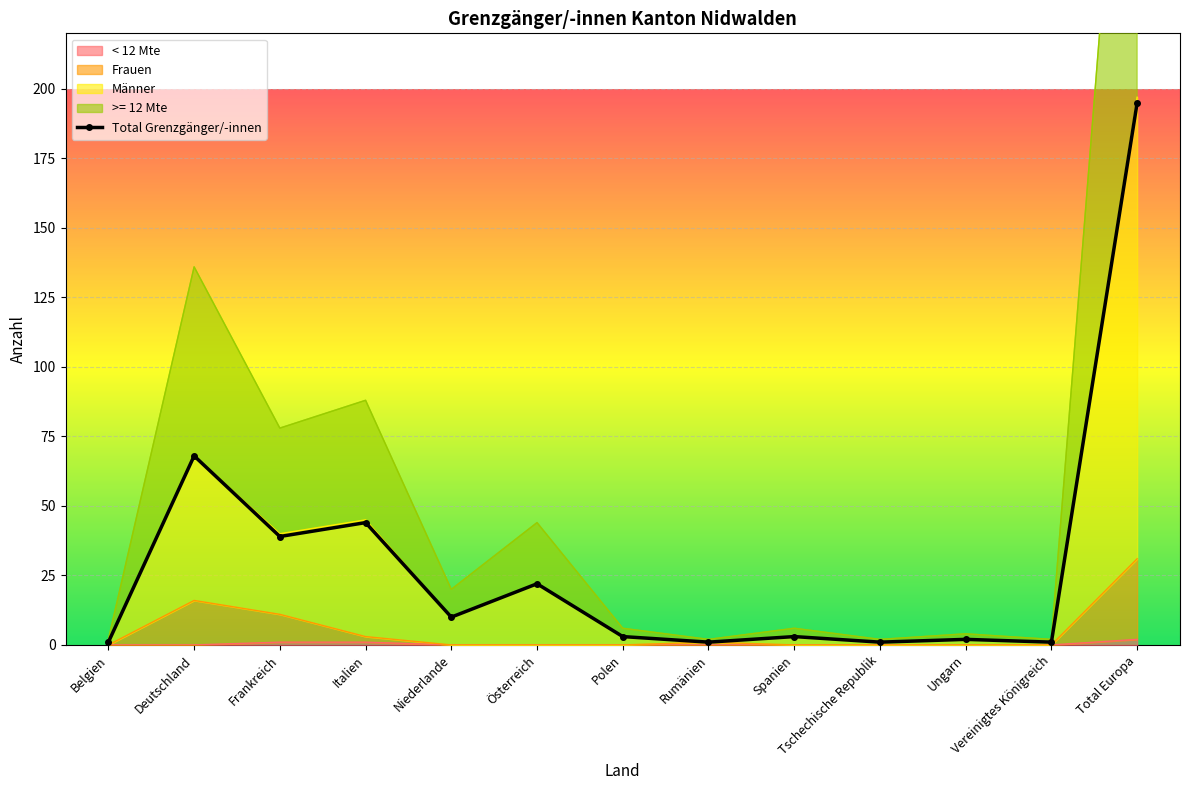

List the labels in order of value, smallest first.

Belgien, Rumänien, Tschechische Republik, Vereinigtes Königreich, Ungarn, Polen, Spanien, Niederlande, Österreich, Frankreich, Italien, Deutschland, Total Europa